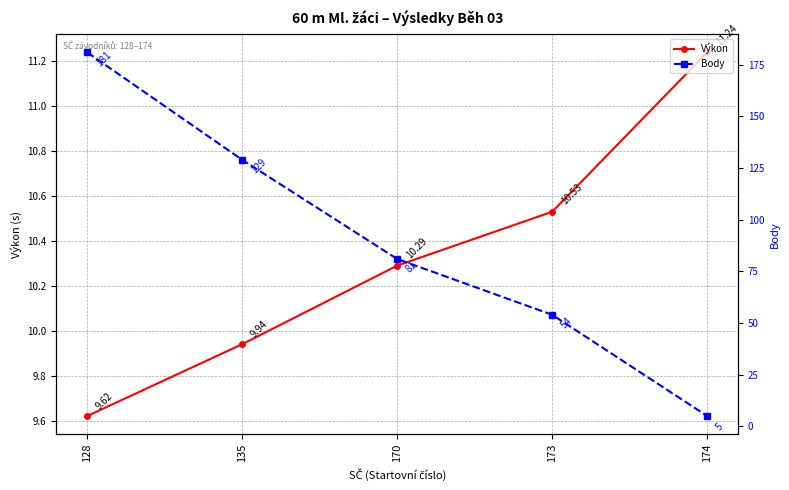

List the series in order of their peak value, lowest first.

Výkon, Body